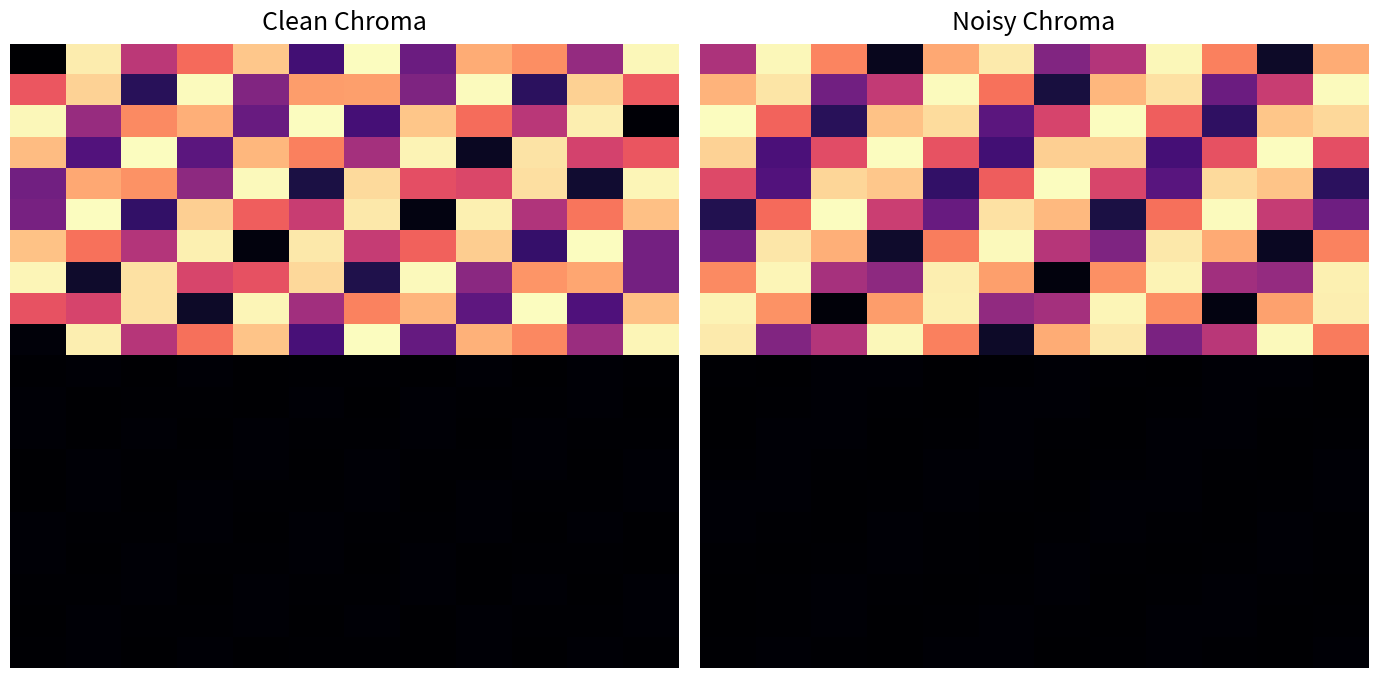

Which has a higher value, 9 or 8?

8